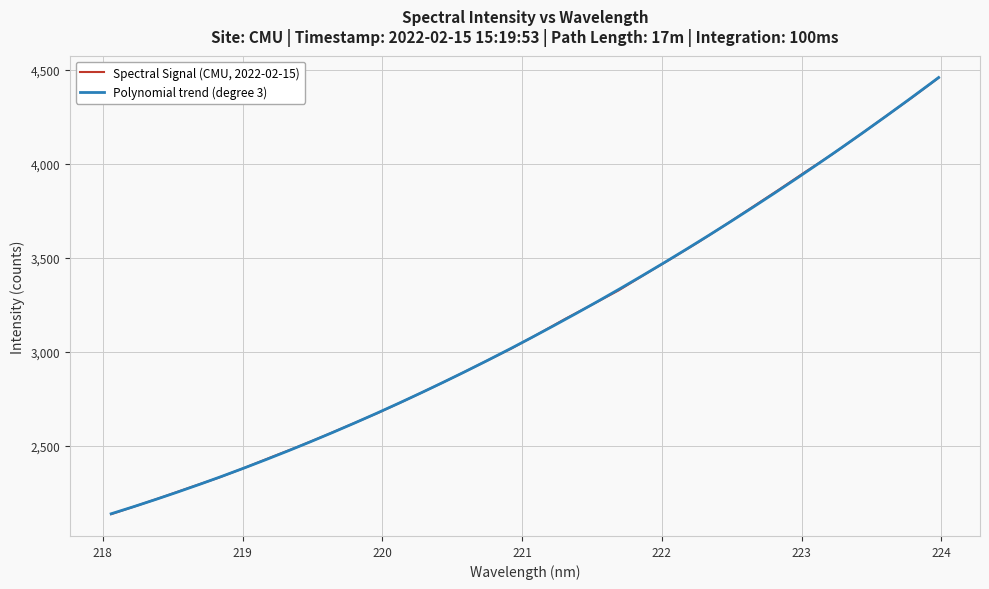

What position from the right is 223.9802?

1